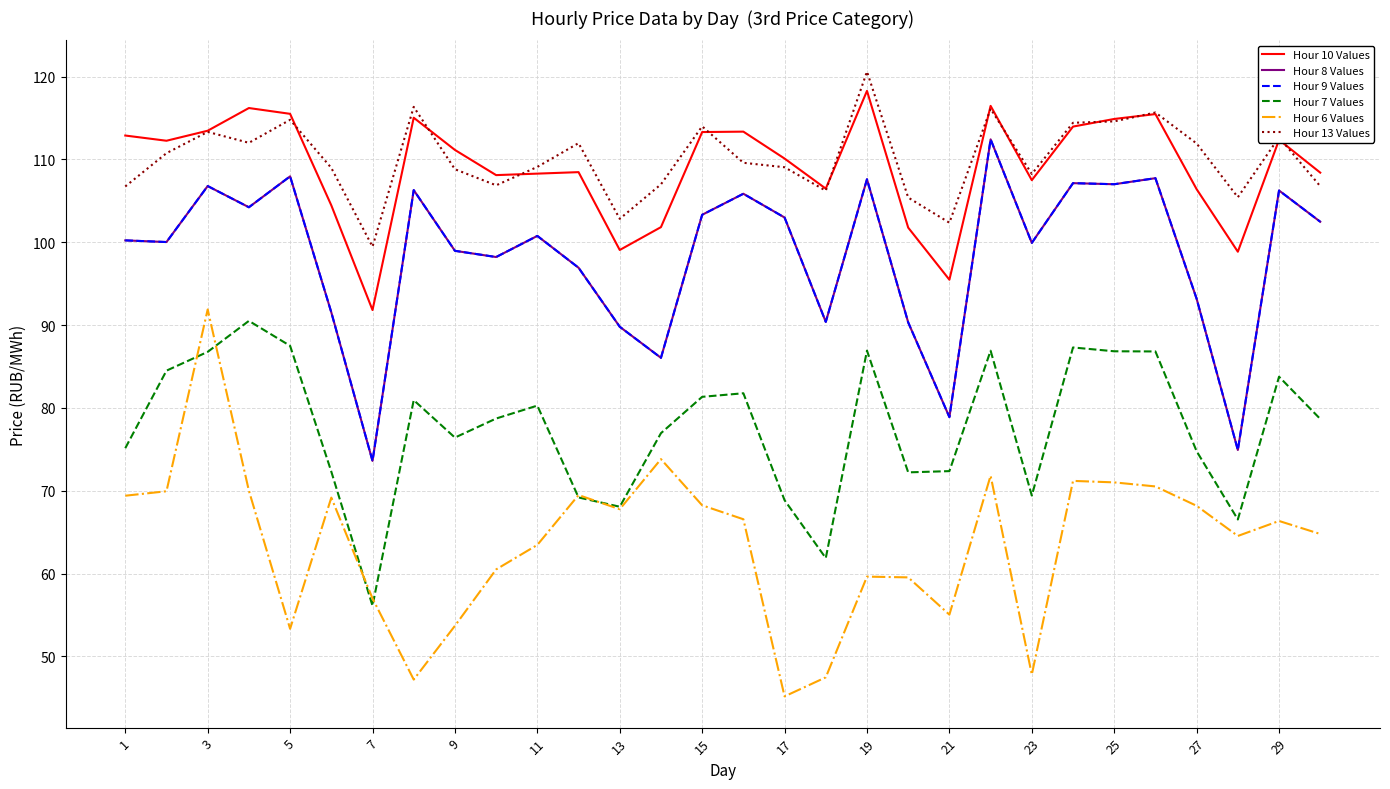

What is the greatest value displayed?

120.6